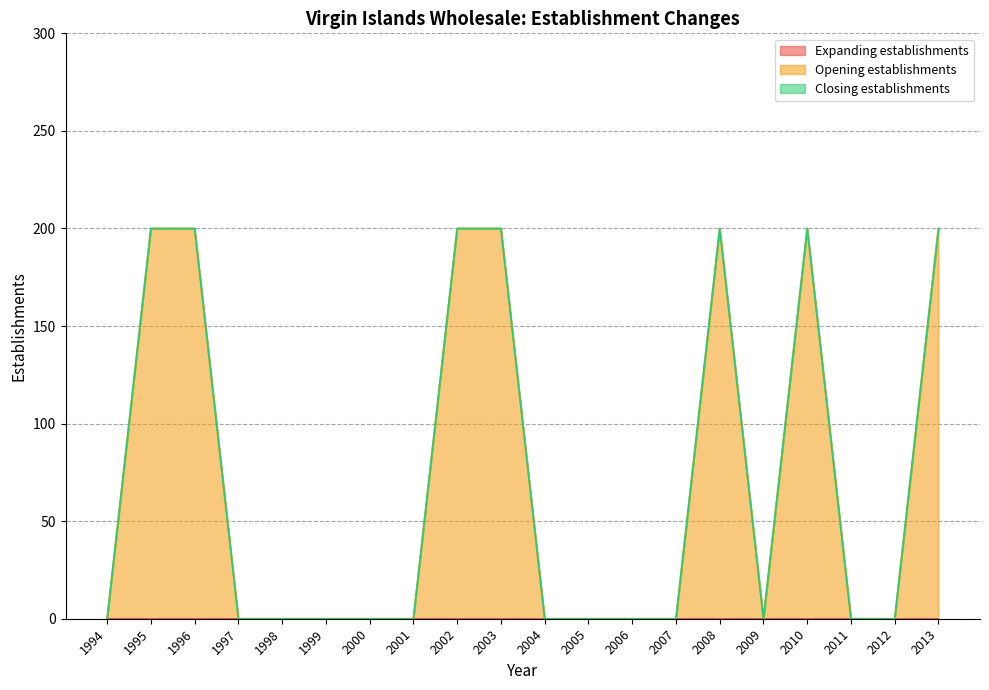

How many positive values does the Opening establishments series have?

7